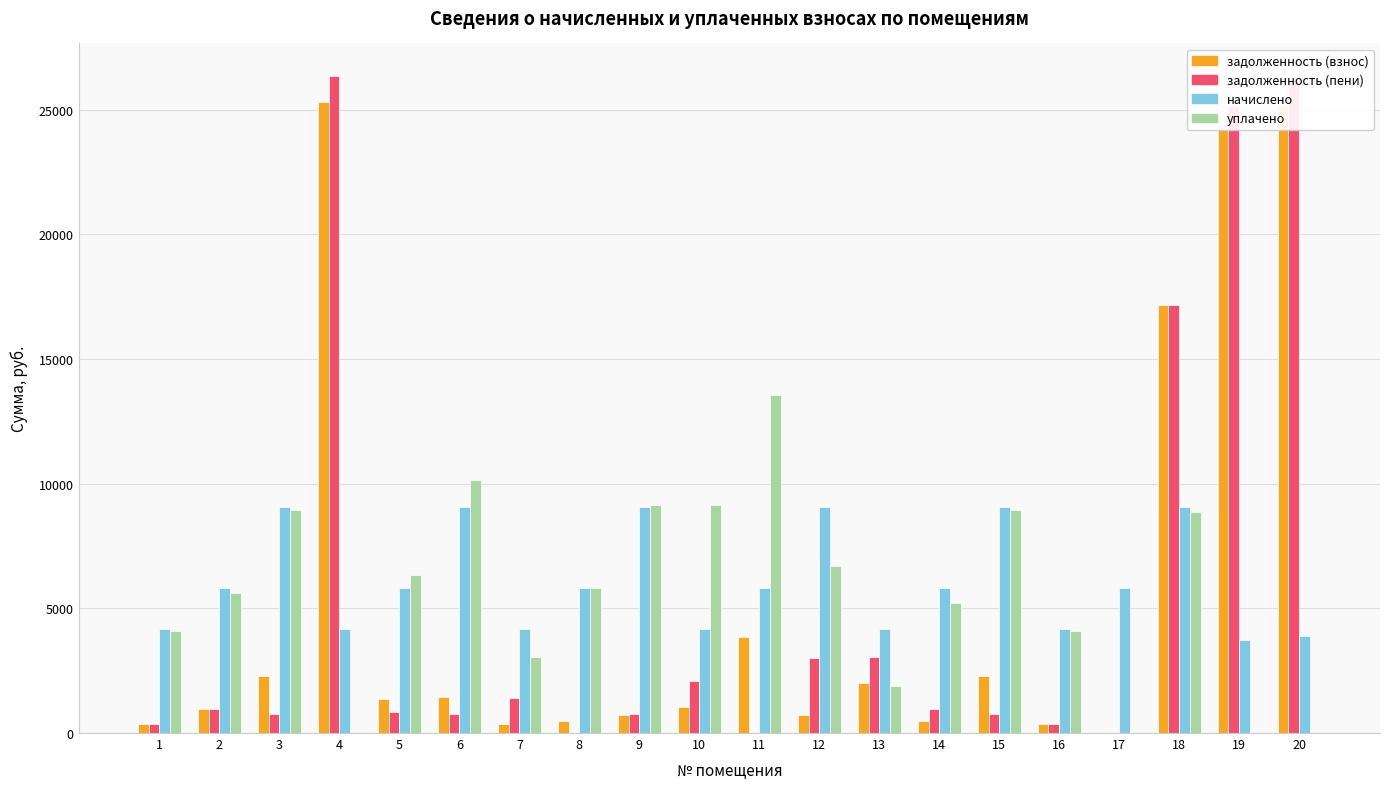

What is the greatest value displayed?

26347.2